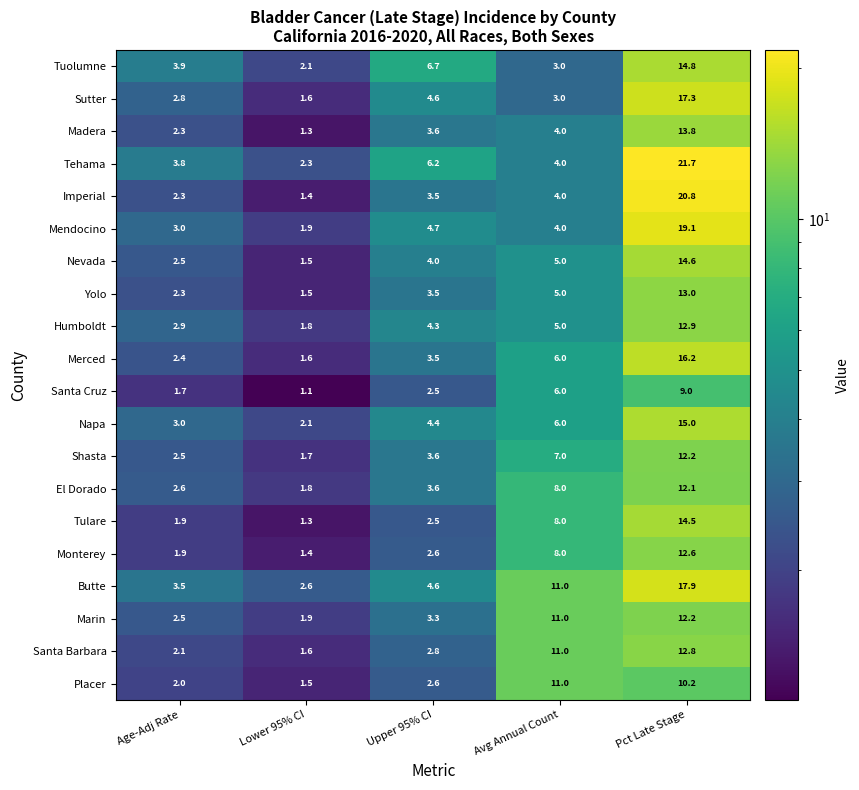

True or false: Tulare has a value of 2.5 at Upper 95% CI.

True